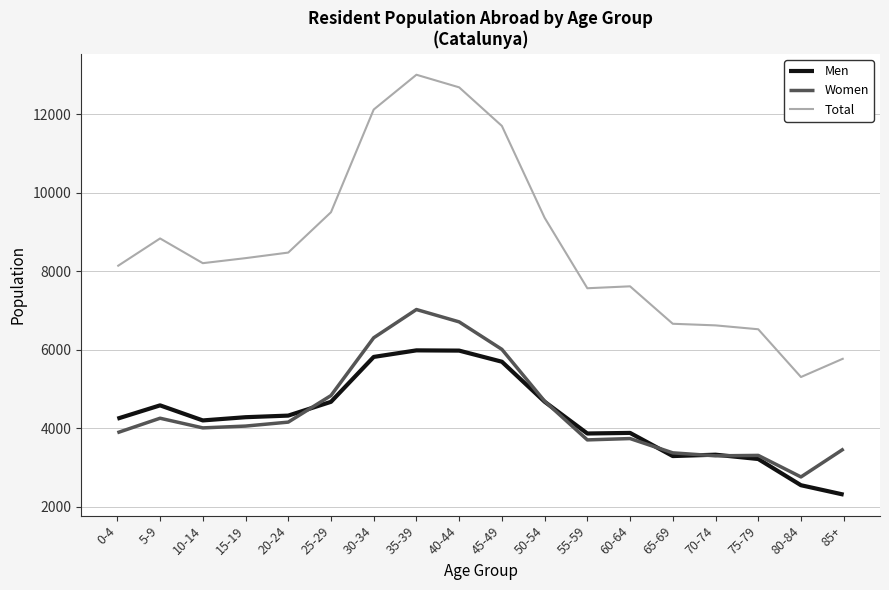

What is the total value across all series at 15-19?

16664